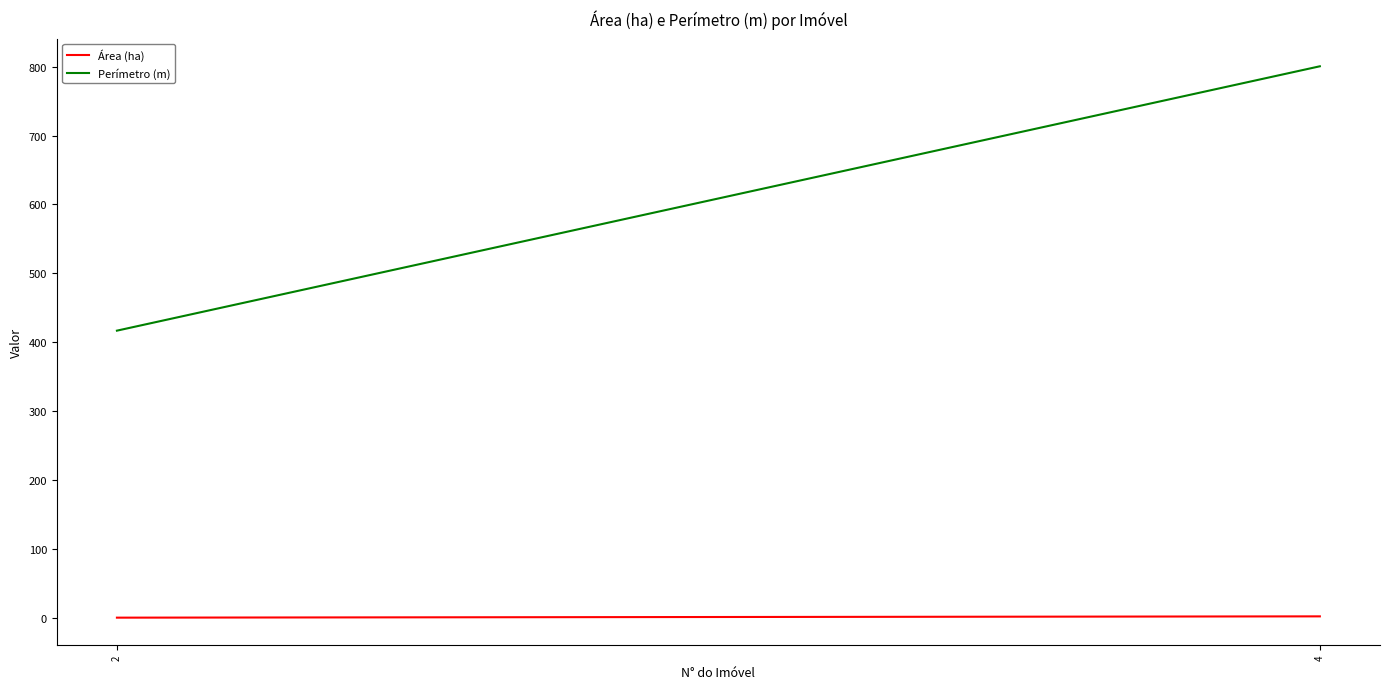

Is this an area chart (filled region under the line)?

No